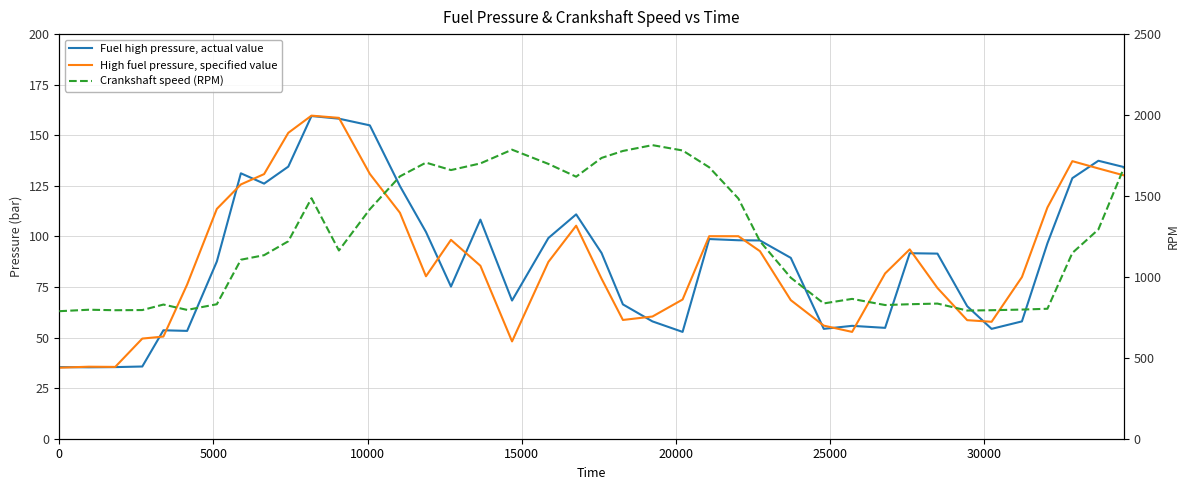

What is the difference between the second highest and minimum values in the Fuel high pressure, actual value series?

122.9